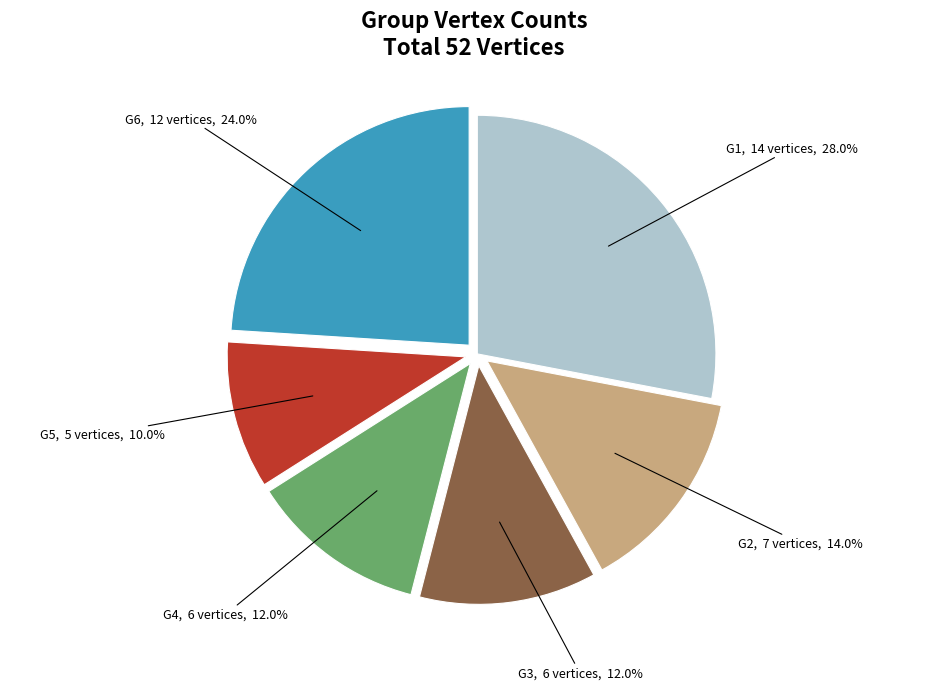

Is there a majority slice in this chart?

No